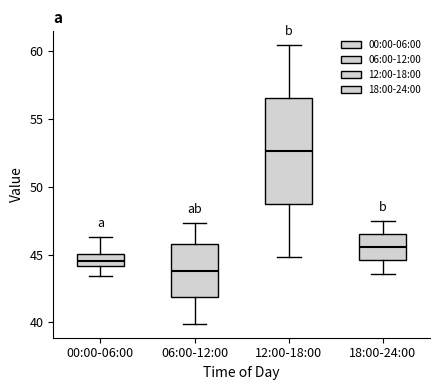

Comparing the boxes themselves (not the whiskers), which one is the tallest?

12:00-18:00